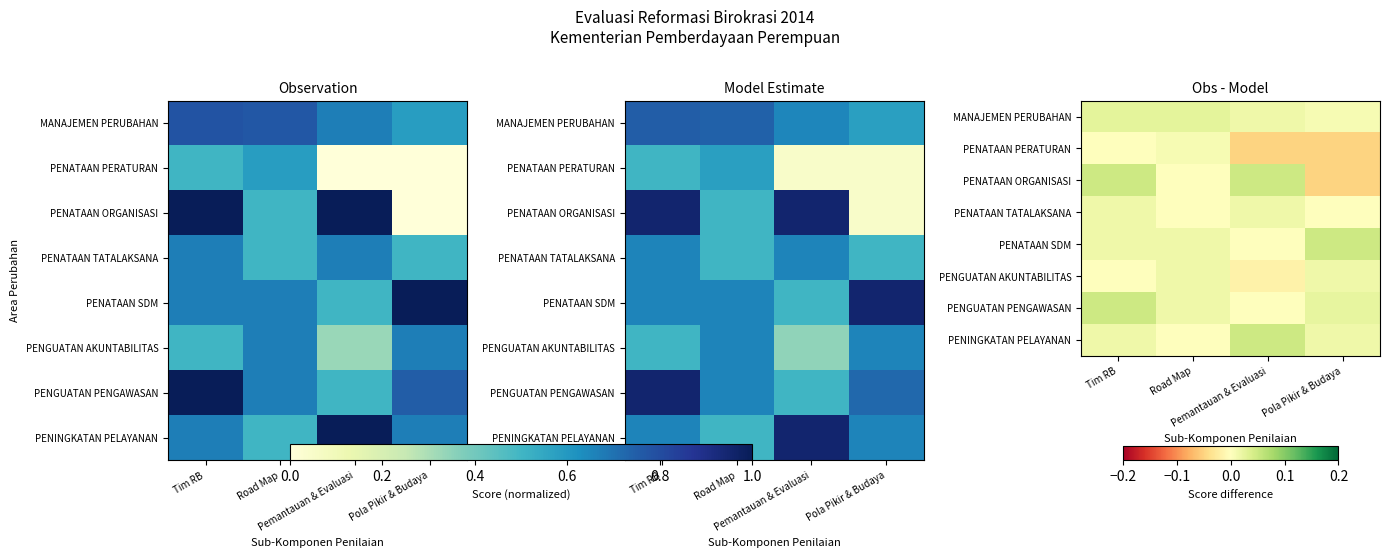

List the labels in order of PENATAAN TATALAKSANA value, largest first.

Tim RB, Pemantauan & Evaluasi, Road Map, Pola Pikir & Budaya